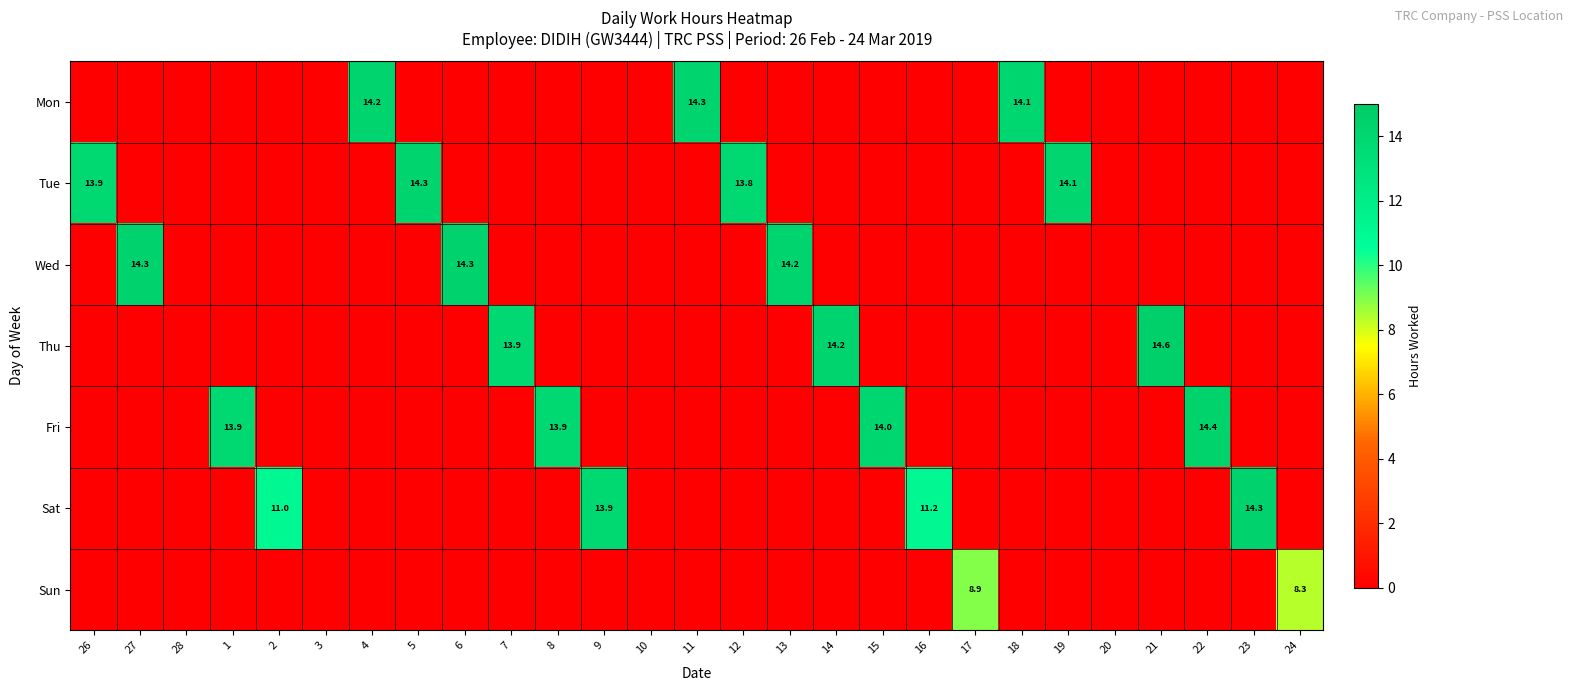

Which has a higher value, 7 or 27?

7